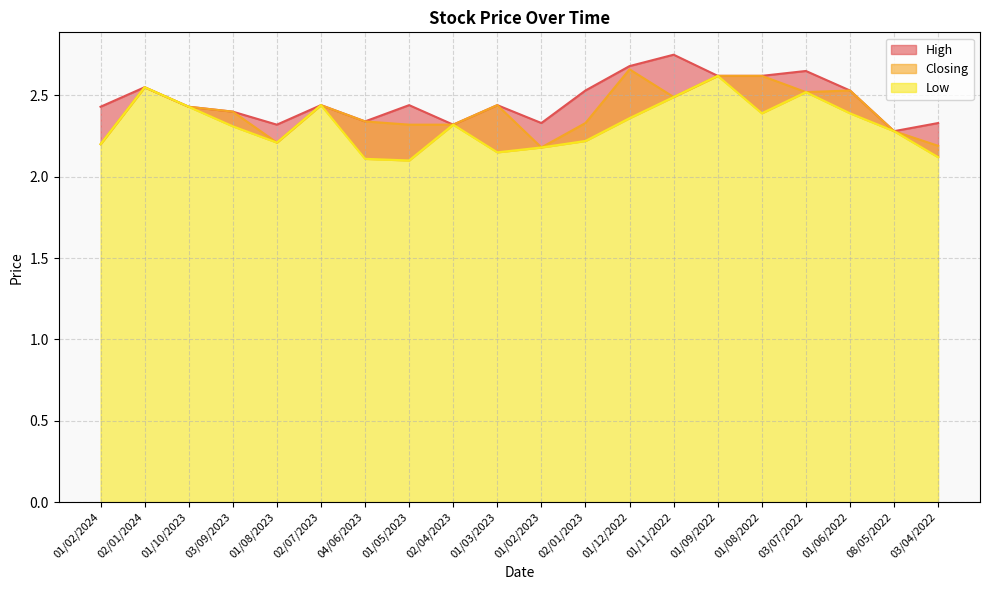

Is it true that High equals 3.8 at 08/05/2022?

False